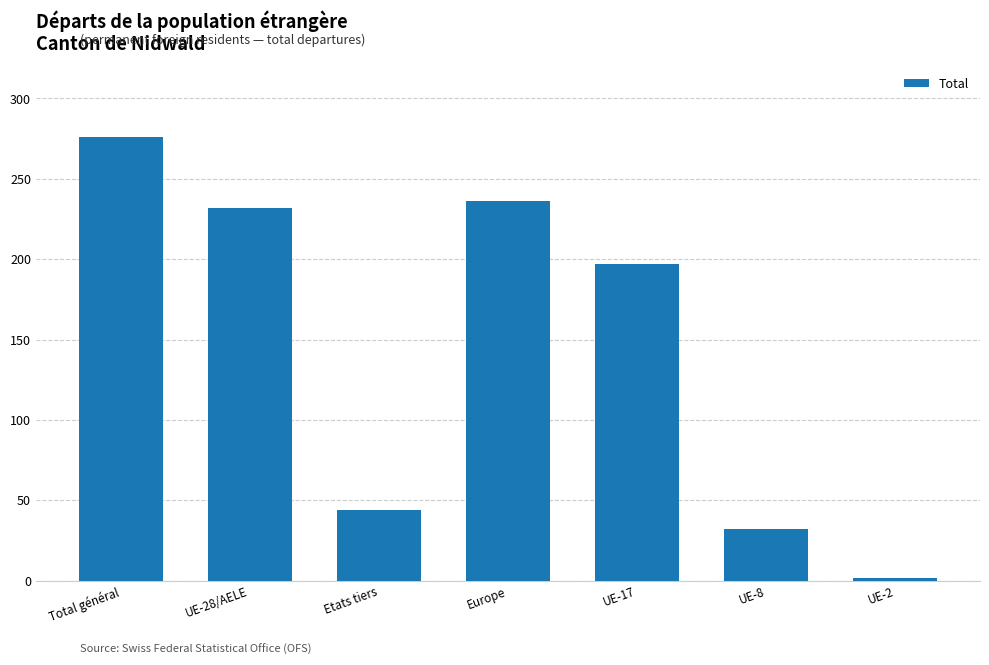

The value at UE-28/AELE is 385. True or false?

False